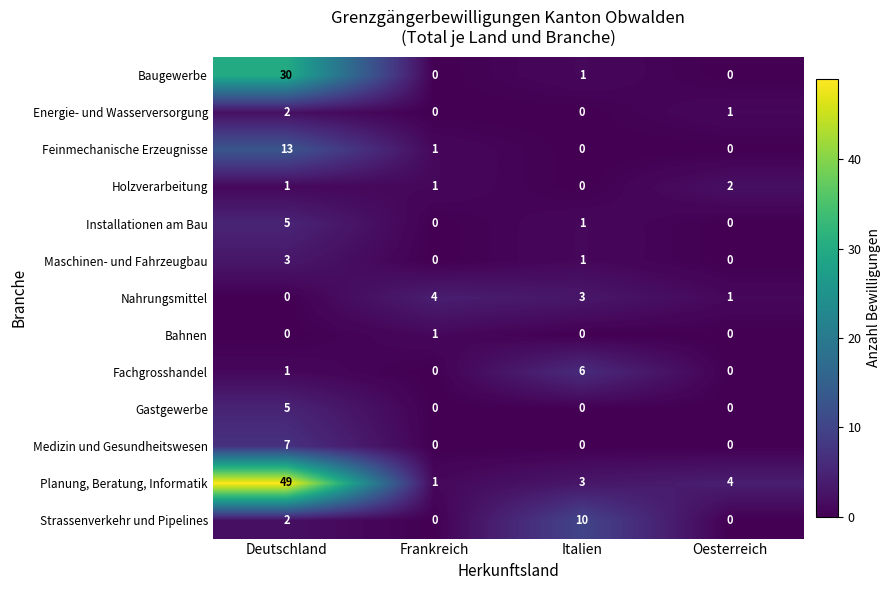

Is it true that Energie- und Wasserversorgung equals 2 at Deutschland?

True